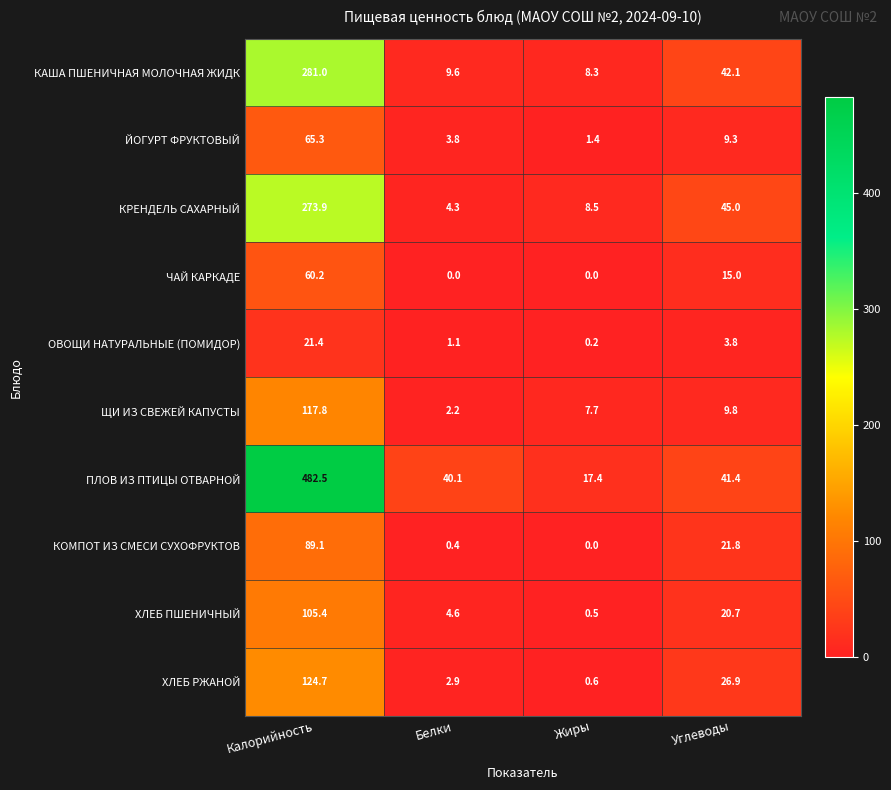

Which category has the lowest value in the КРЕНДЕЛЬ САХАРНЫЙ series?

Белки